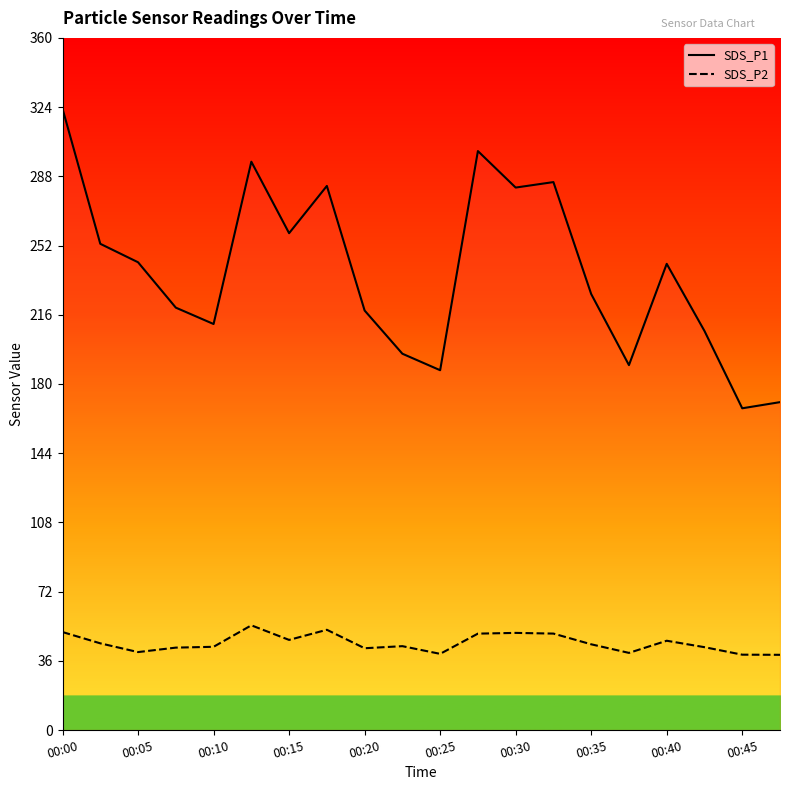

What is the difference between the maximum and minimum values in the SDS_P1 series?

155.8